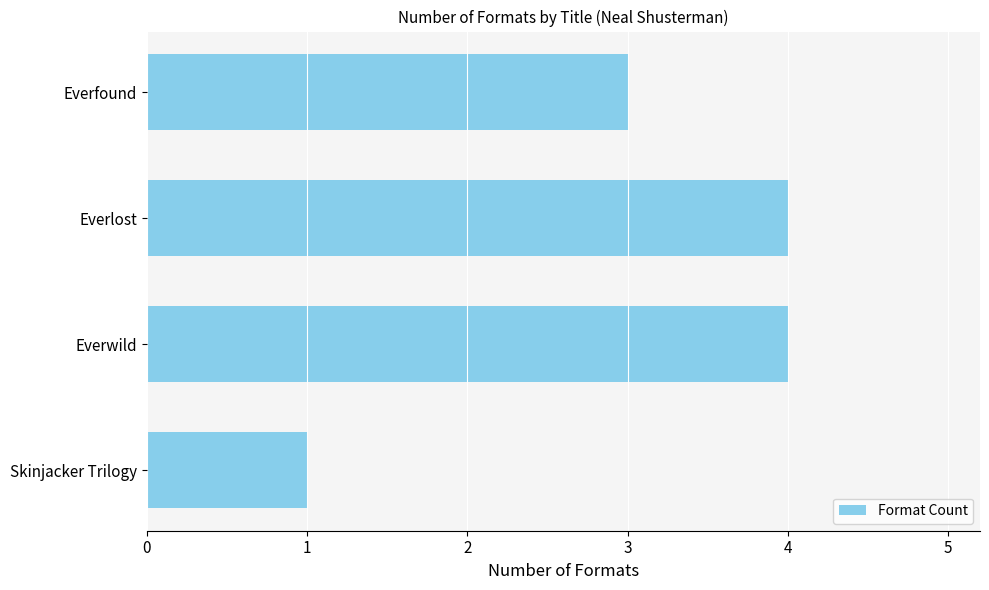

The value at Skinjacker Trilogy is 1. True or false?

True